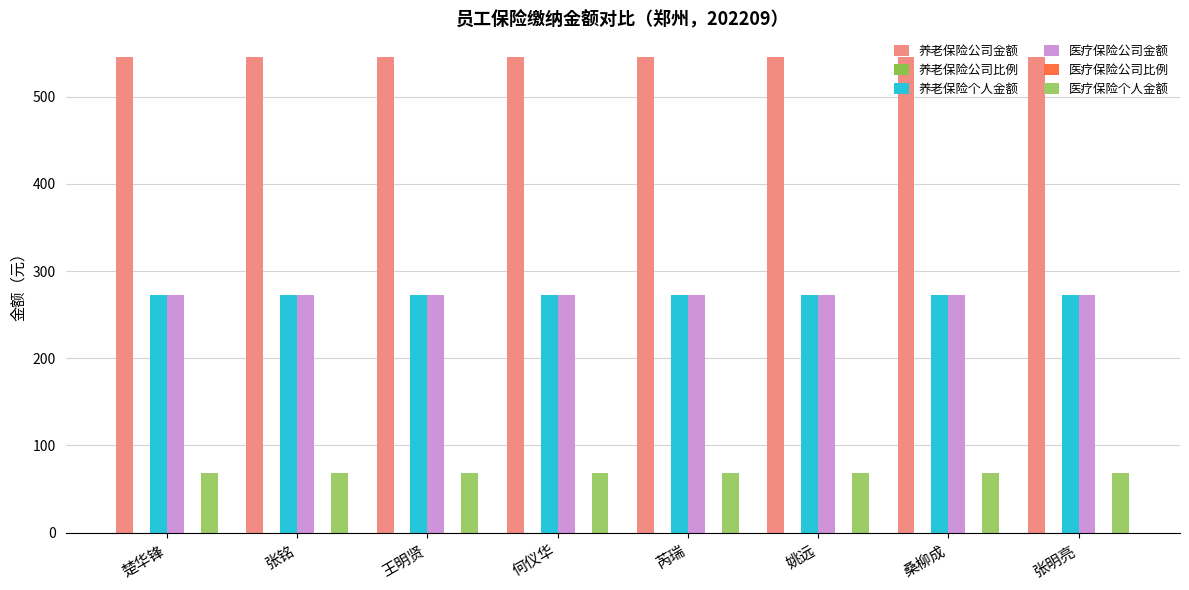

What is the label of the 1st bar from the right?

张明亮